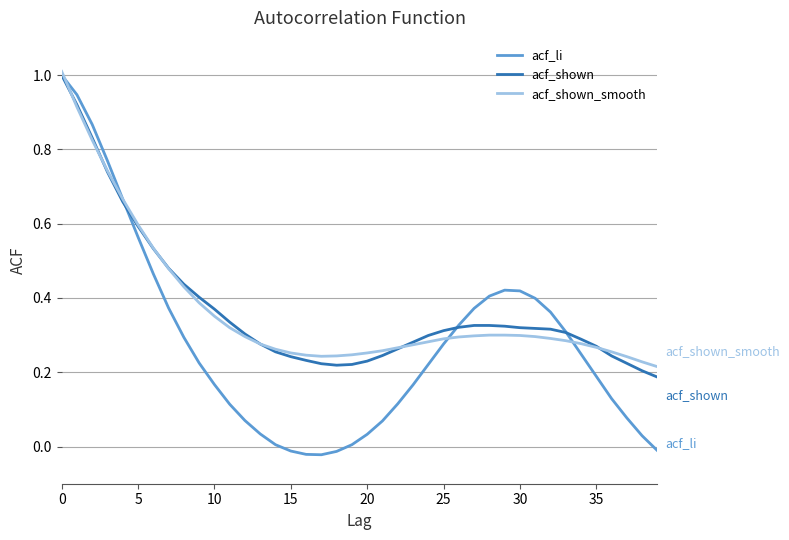

How many lines are shown in the chart?

3